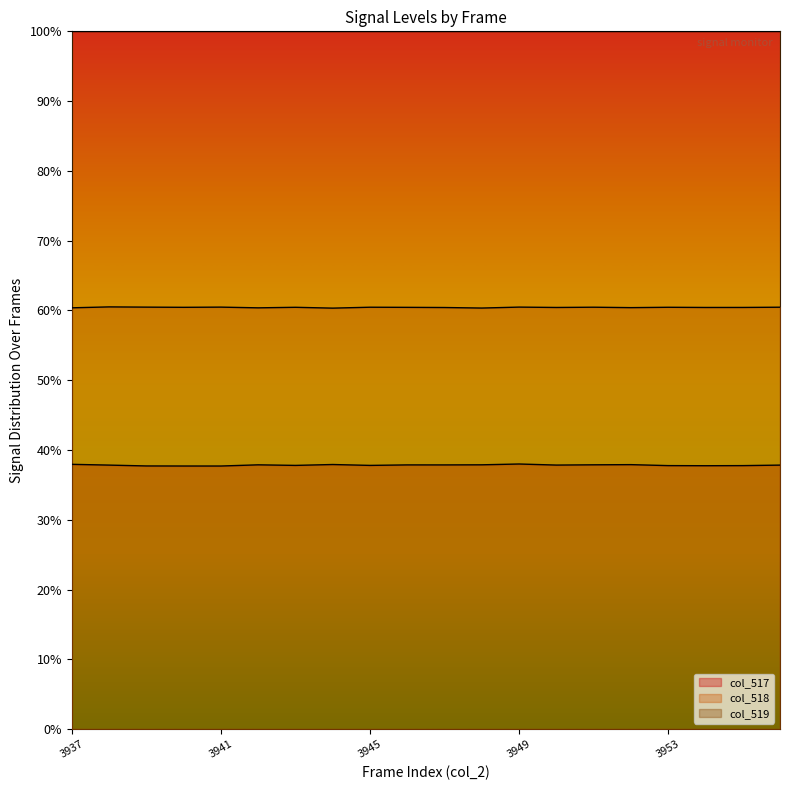

What is the difference between the maximum and second lowest values in the col_517 series?

0.3